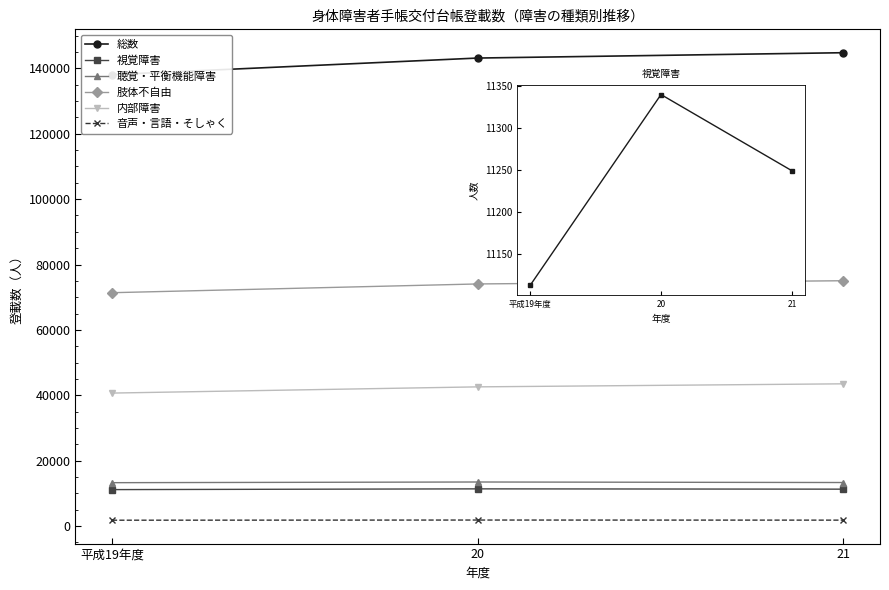

Is it true that 肢体不自由 equals 24703 at 平成19年度?

False